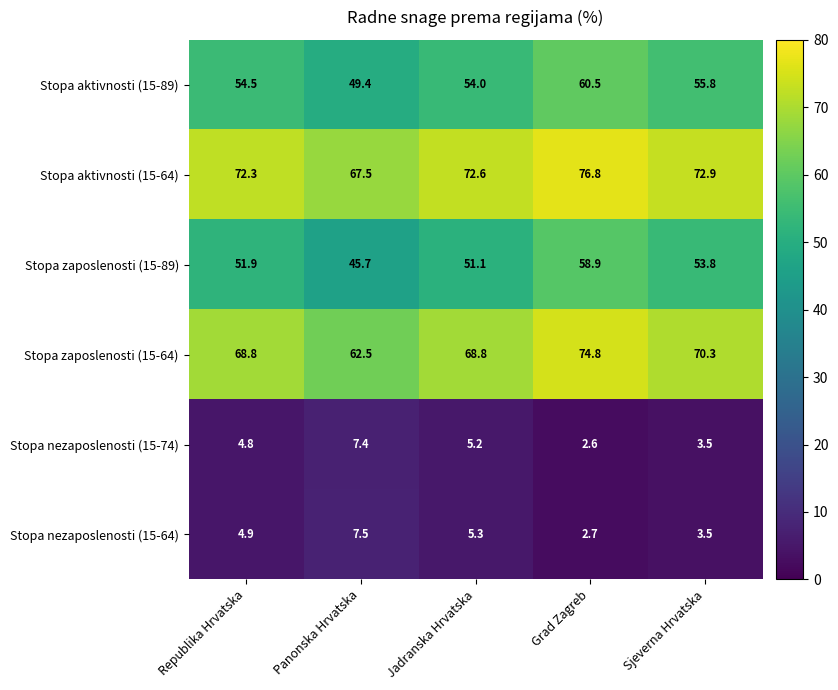

How many data points does each series have?

5